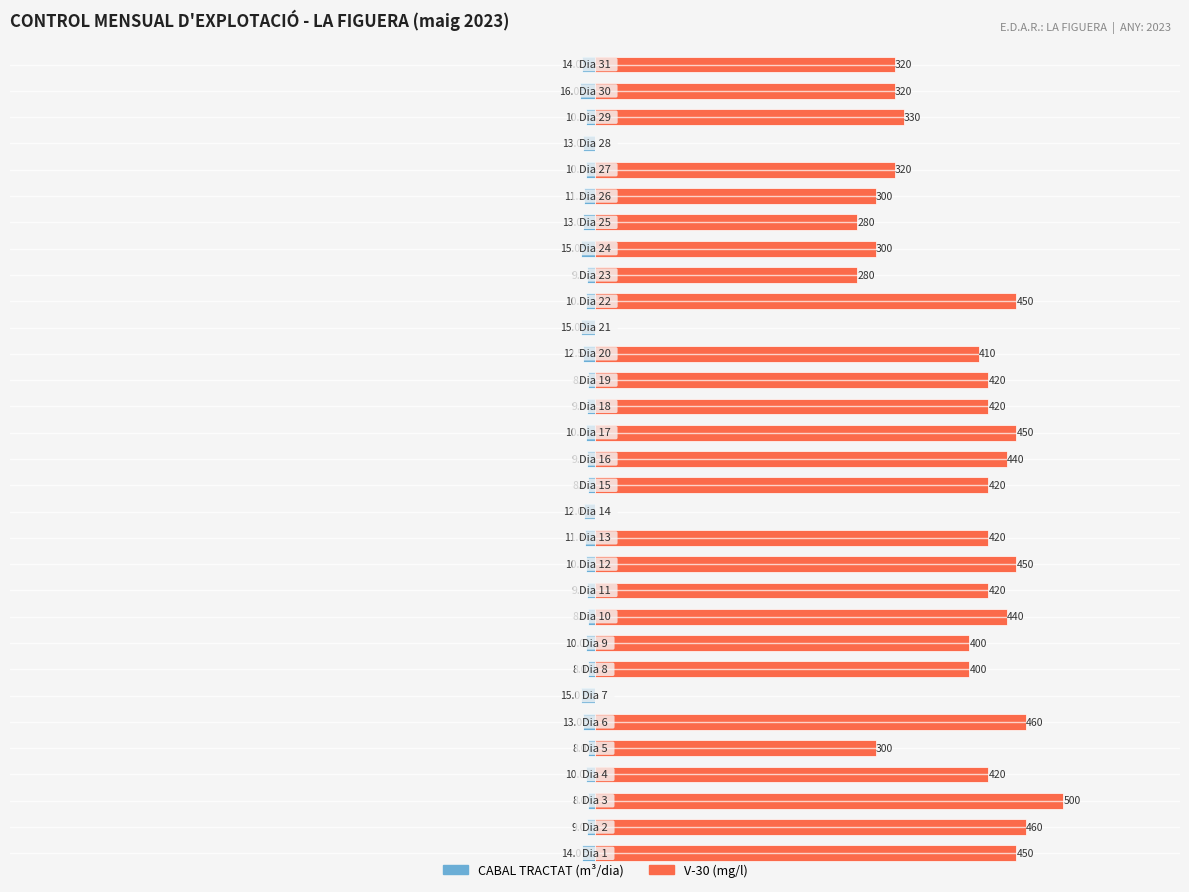

How many values in the CABAL TRACTAT (m³/dia) series exceed -10?

11